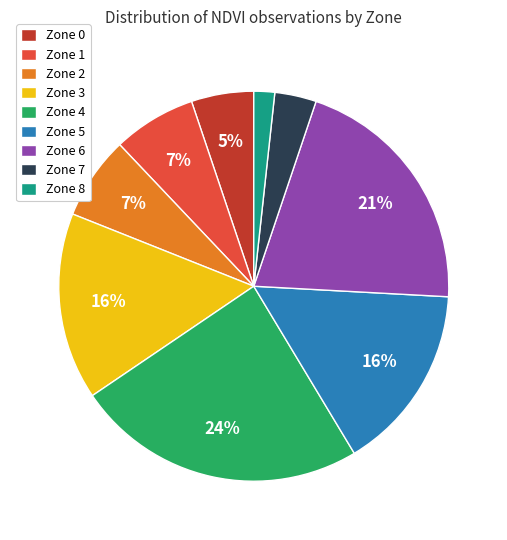

How many segments does this pie chart have?

9